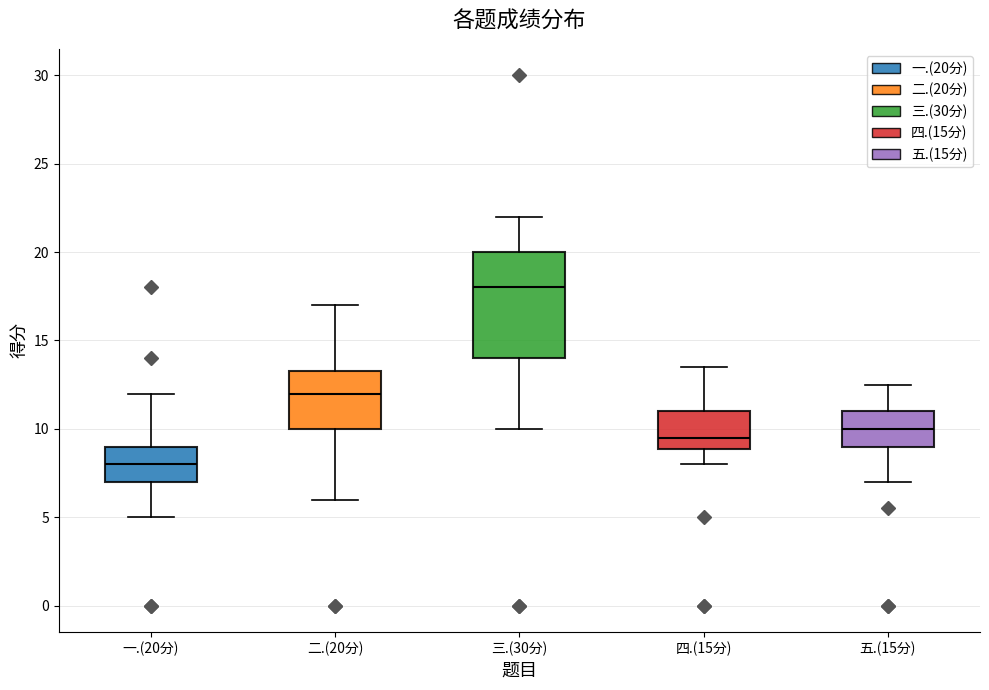

Reading left to right, read every box against the y-axis: the position of its median line, the range the box covers, and the ends of its whiskers. The values are not printed on the chart, so give them approximately, as read against the axis.

一.(20分): median 8.0, box 7.0 to 9.0, whiskers 5.0 to 12.0
二.(20分): median 12.0, box 10.0 to 13.5, whiskers 6.0 to 17.0
三.(30分): median 18.0, box 14.0 to 20.0, whiskers 10.0 to 22.0
四.(15分): median 9.5, box 9.0 to 11.0, whiskers 8.0 to 13.5
五.(15分): median 10.0, box 9.0 to 11.0, whiskers 7.0 to 12.5